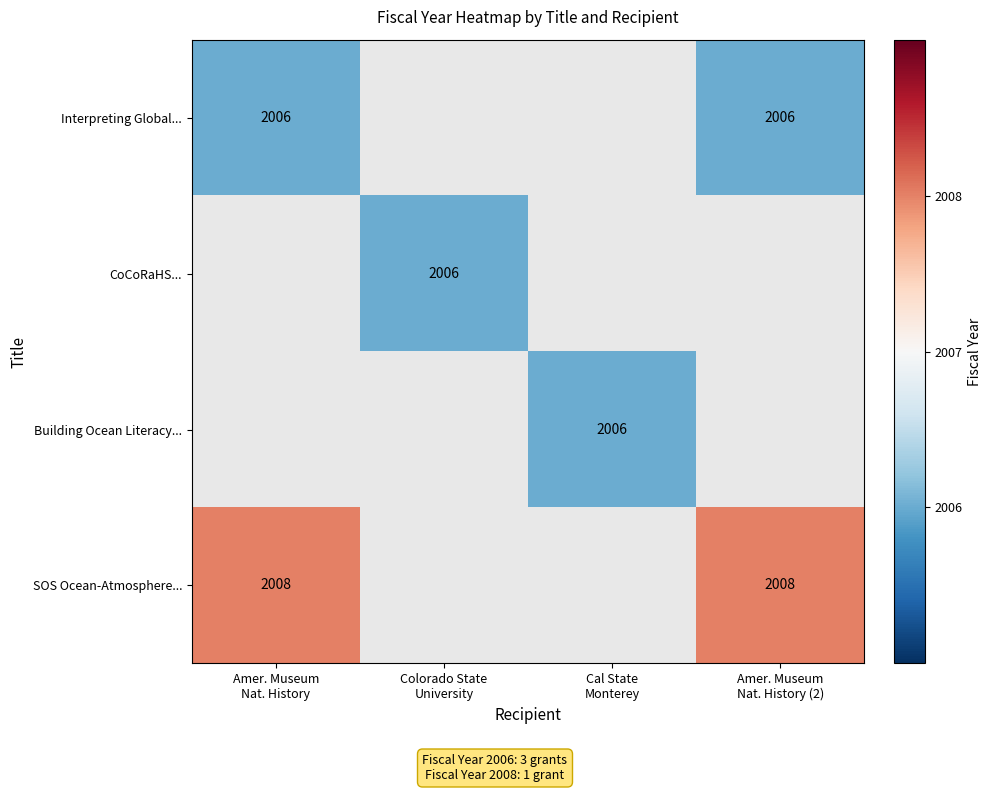

What is the maximum value shown in the chart?

2008.0